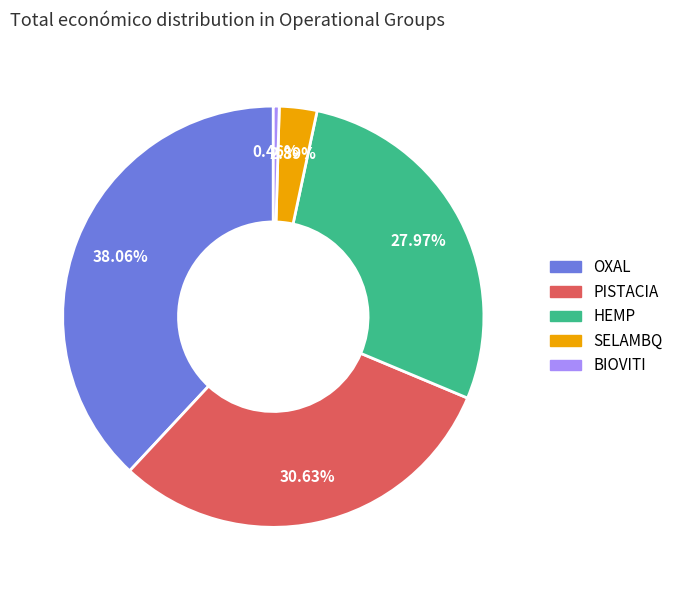

Between PISTACIA and OXAL, which is larger?

OXAL